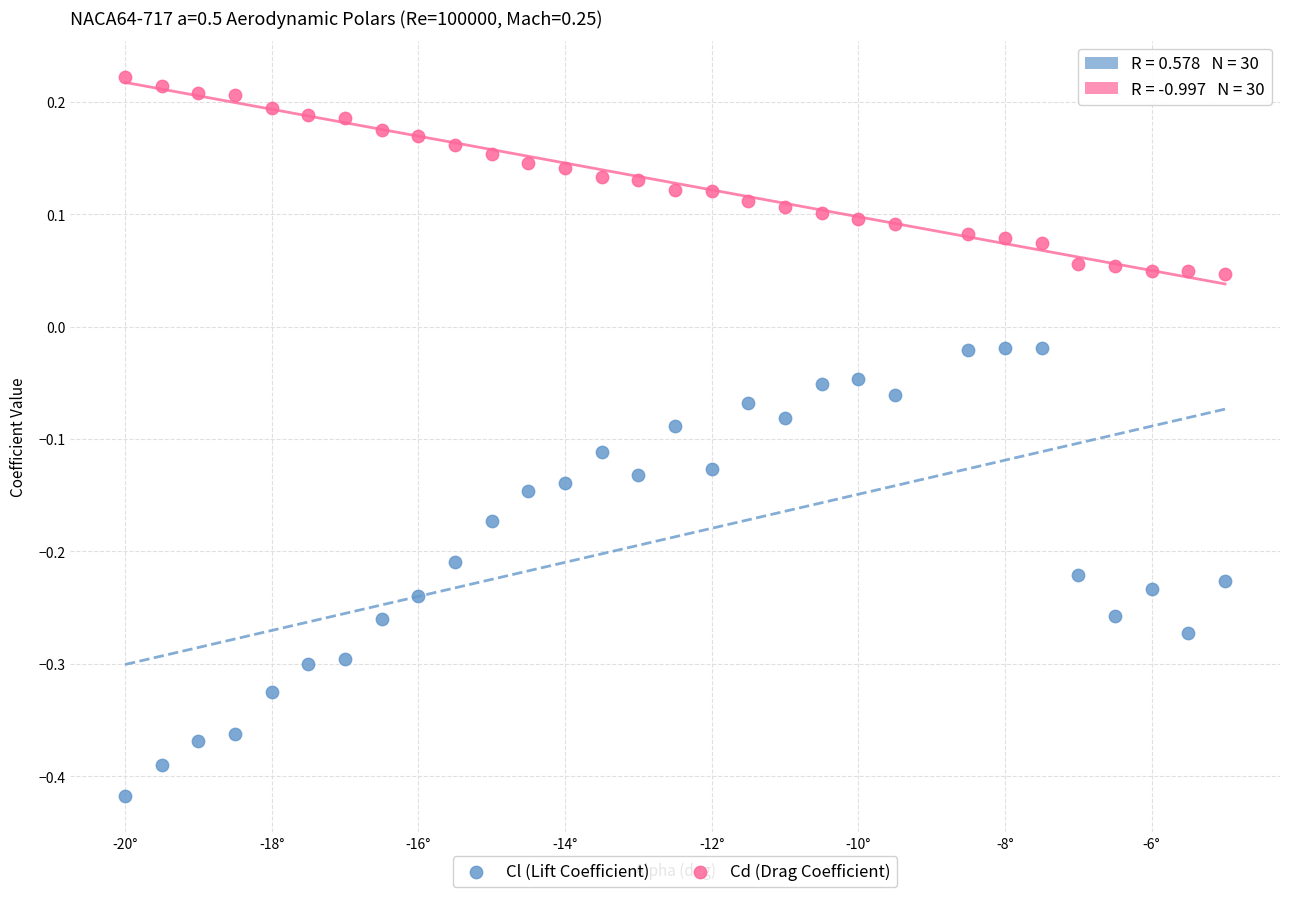

What are all the series names shown in the legend?

Cl (Lift Coefficient), Cd (Drag Coefficient)